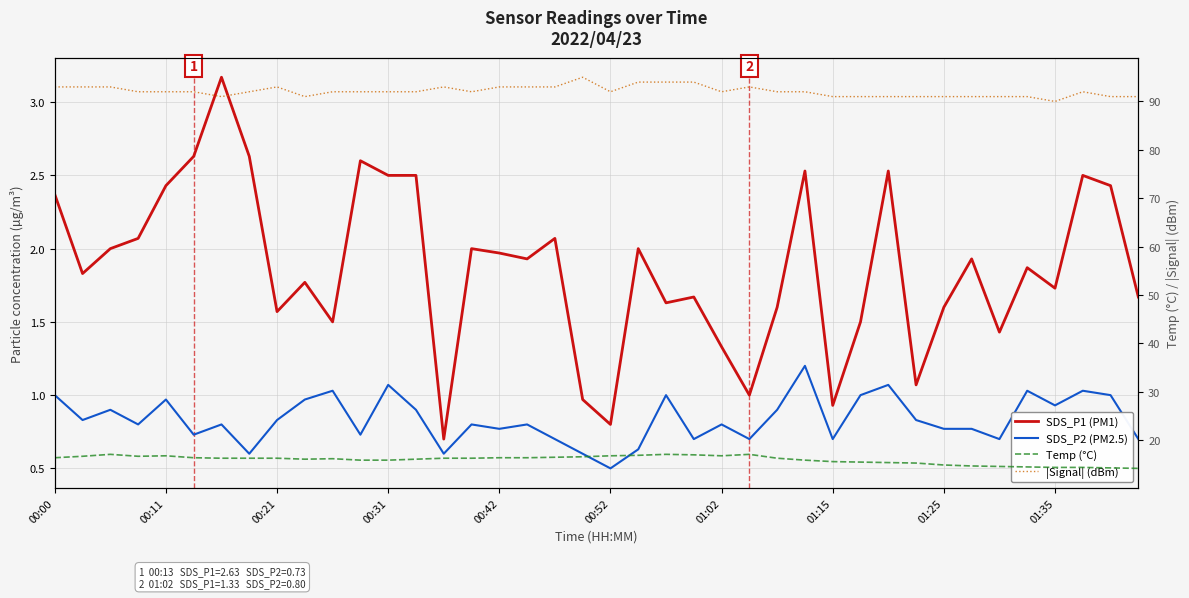

True or false: Temp (°C) and |Signal| (dBm) cross at least once.

False